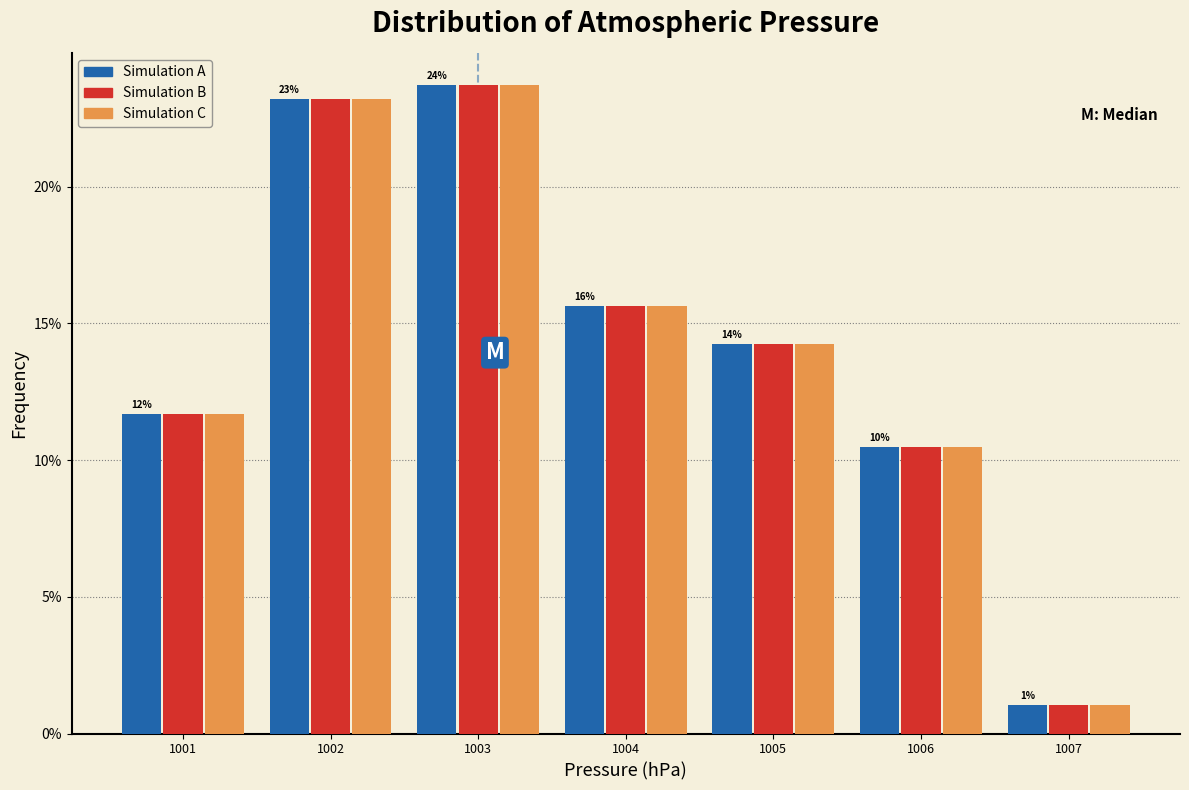

In the Simulation B series, which range on the x-axis has the tallest bar?

1002.5 to 1003.5